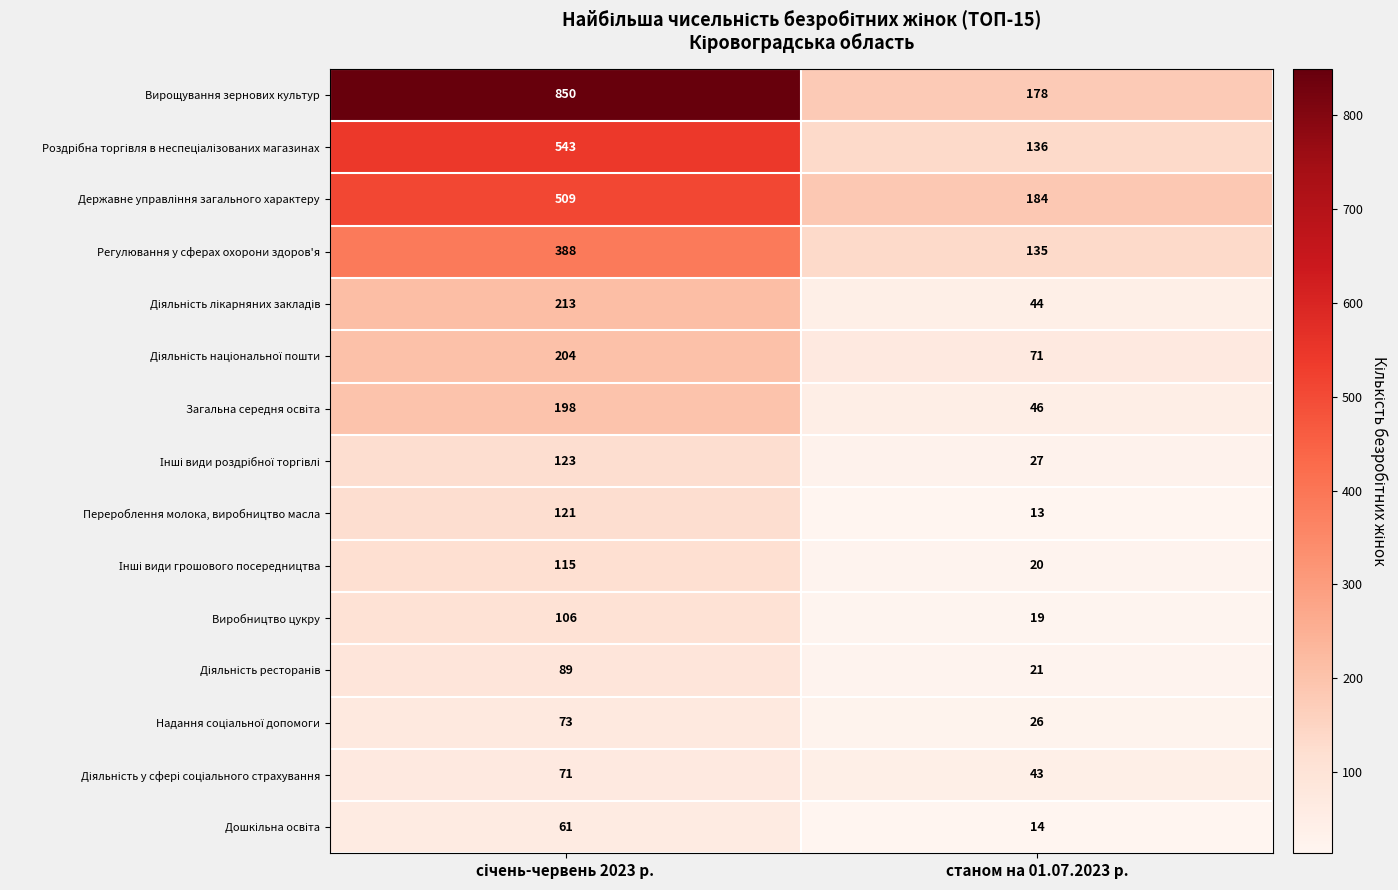

The Регулювання у сферах охорони здоров'я series shows 135 at станом на 01.07.2023 р.. True or false?

True